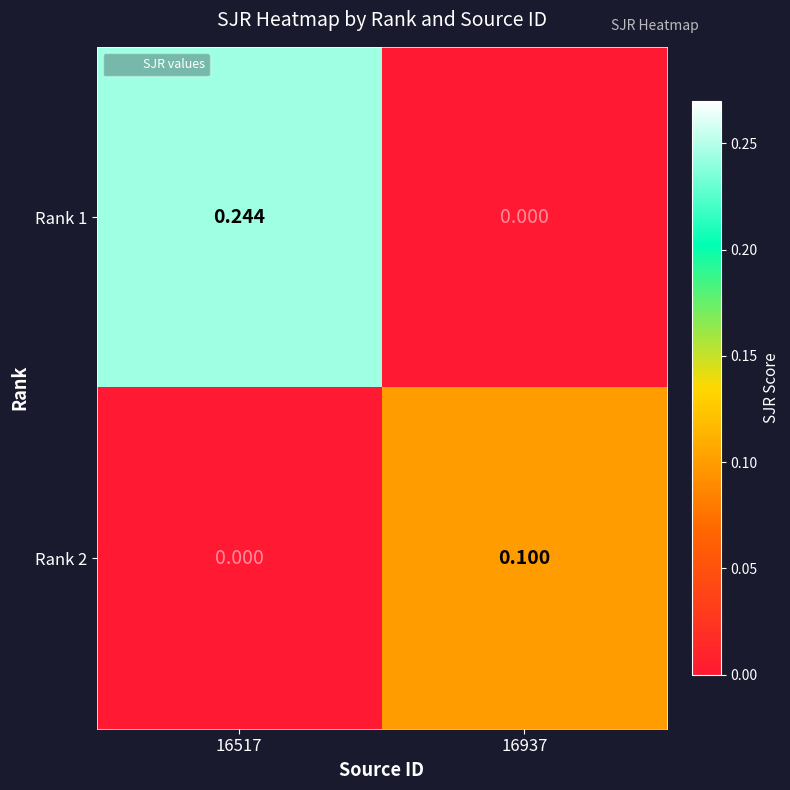

How many data points does each series have?

2